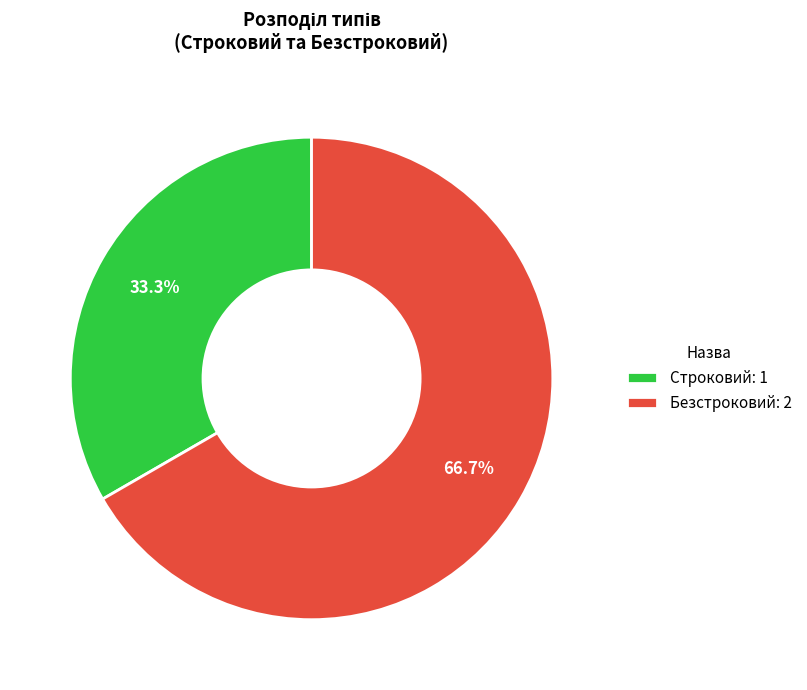

Count the number of slices in the pie.

2